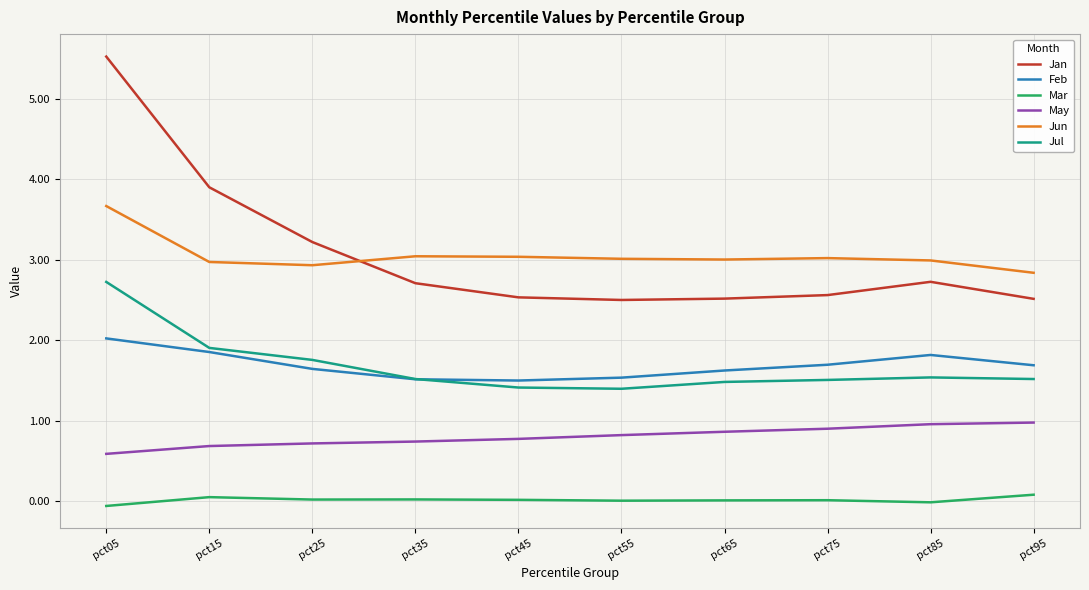

True or false: Feb and May cross at least once.

False